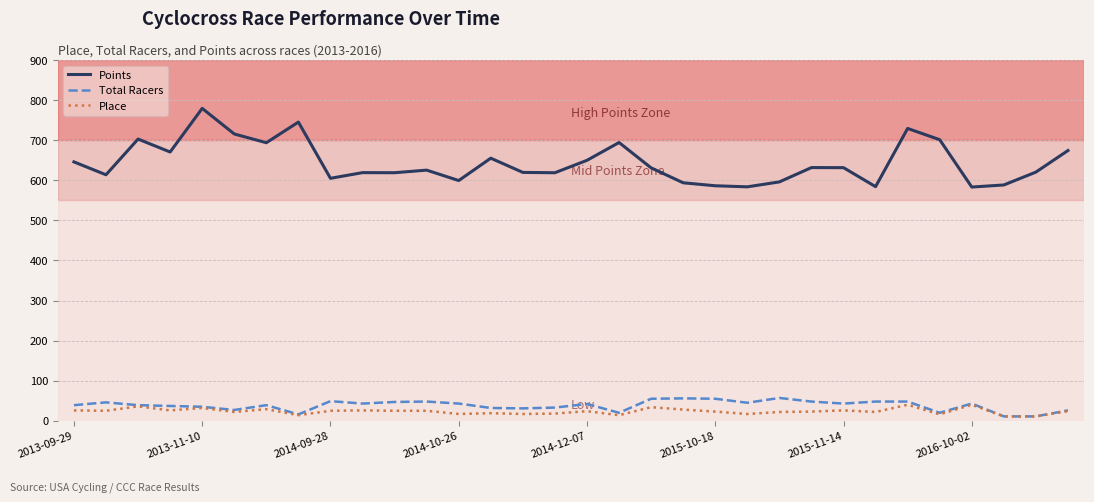

Which series has the largest total across all categories?

Points